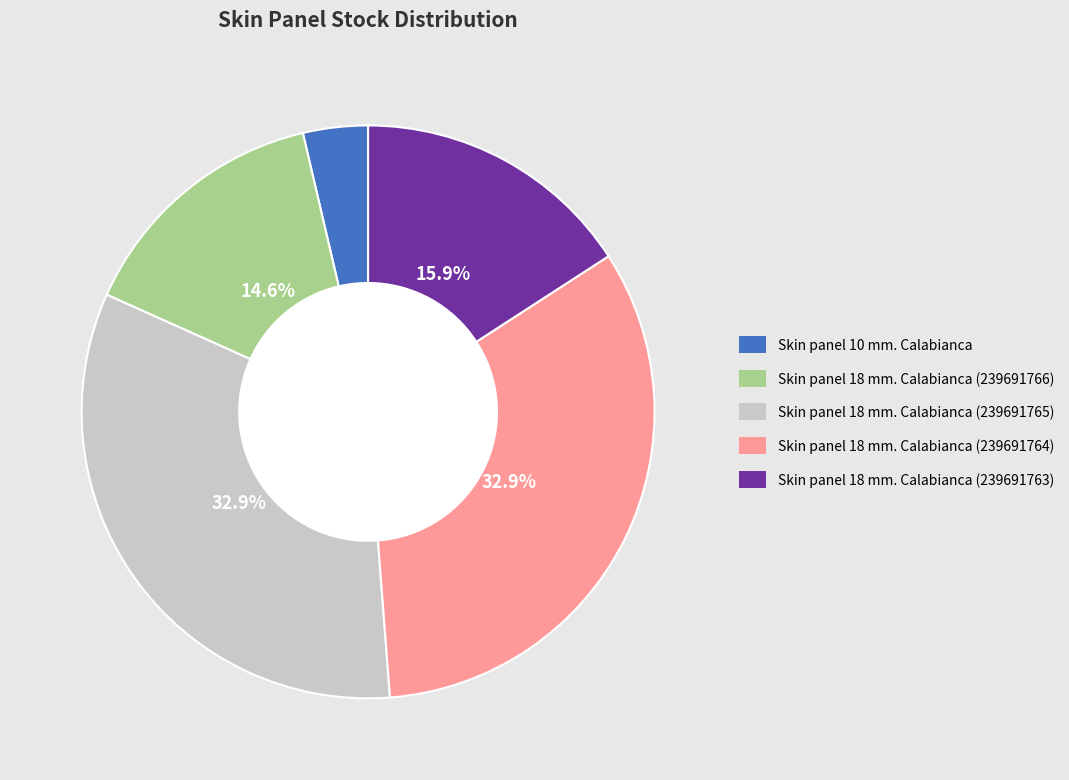

How many segments does this pie chart have?

5